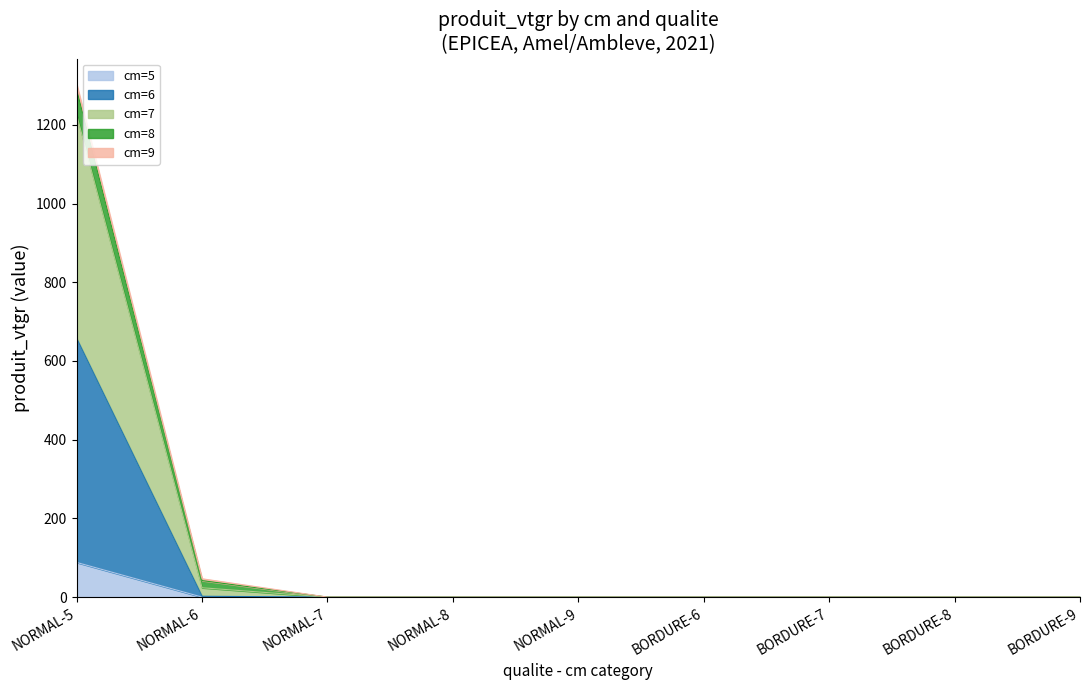

The value of cm=6 at BORDURE-6 is 0.0. True or false?

True